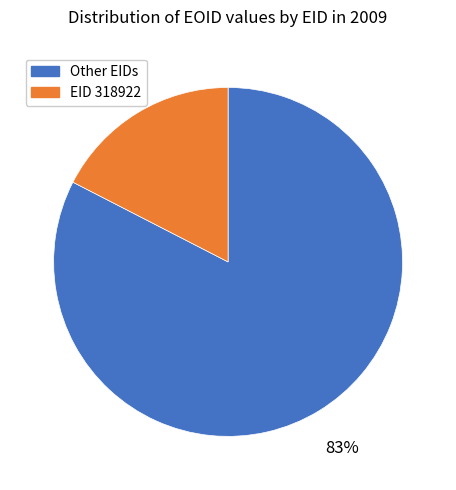

To the nearest percent, what is the average slice percentage?

50%